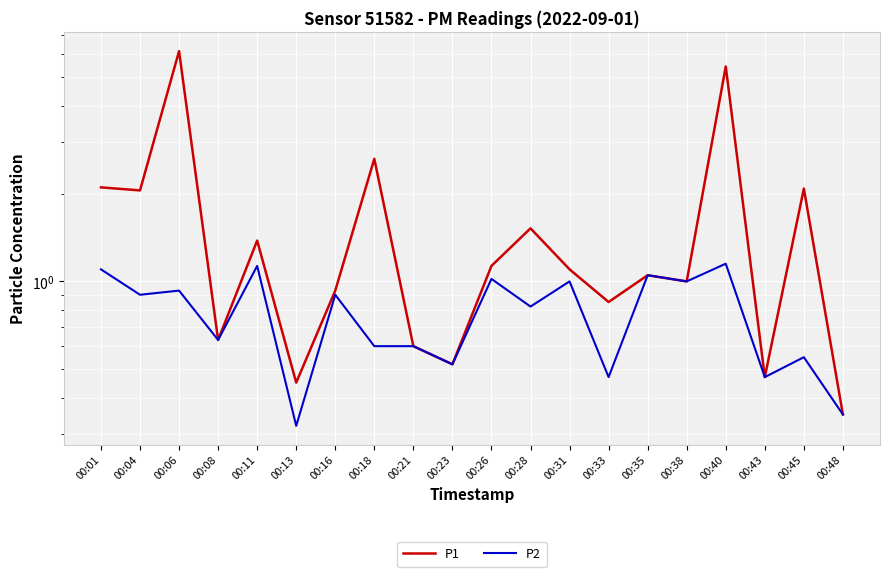

Which series has the largest total across all categories?

P1